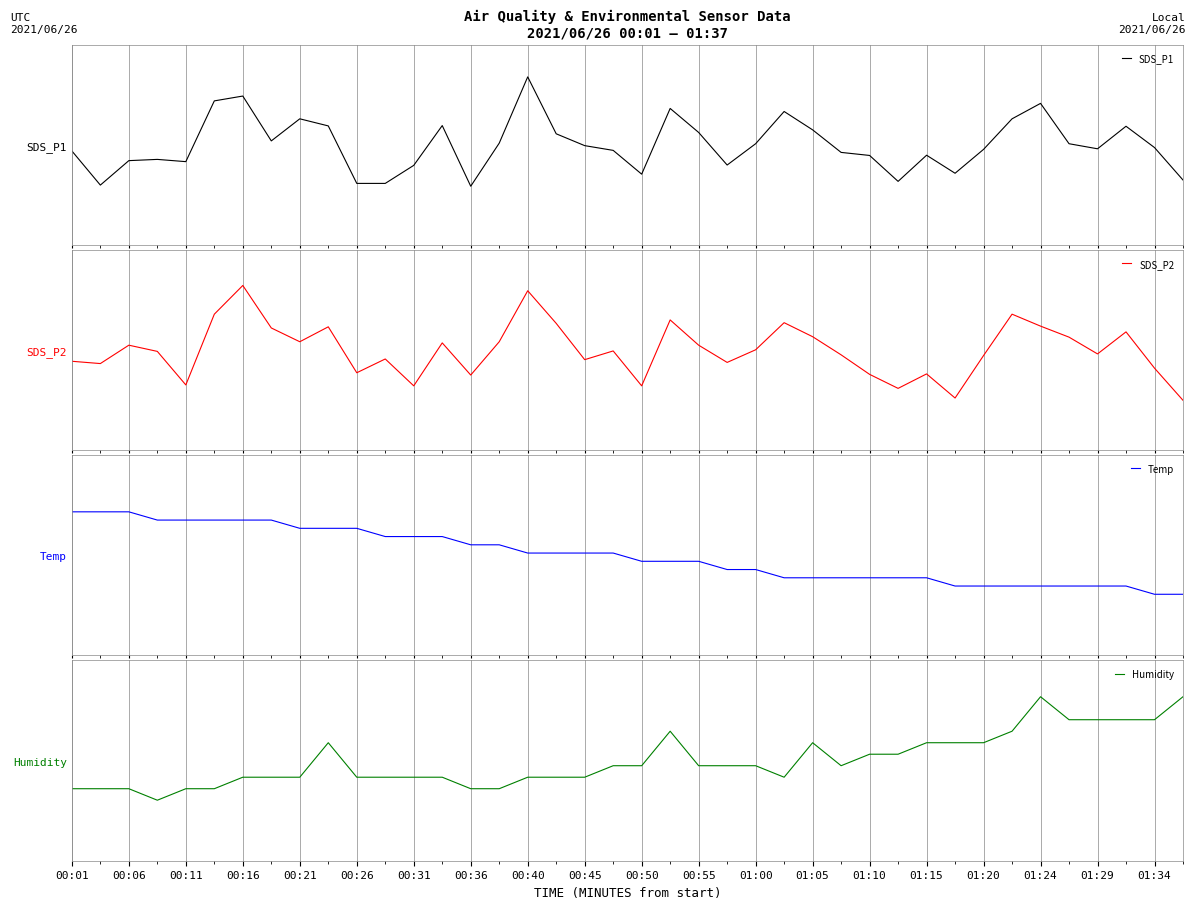

Which series ends up on top after the final intersection of Humidity and Temp?

Humidity